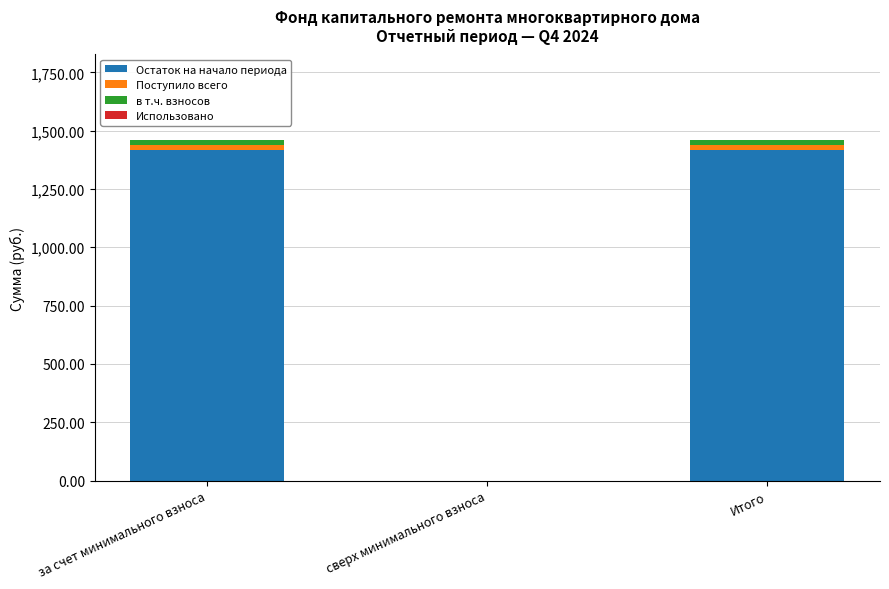

Reading left to right, what are the values for Остаток на начало периода?

за счет минимального взноса=1418.7	сверх минимального взноса=0.0	Итого=1418.7